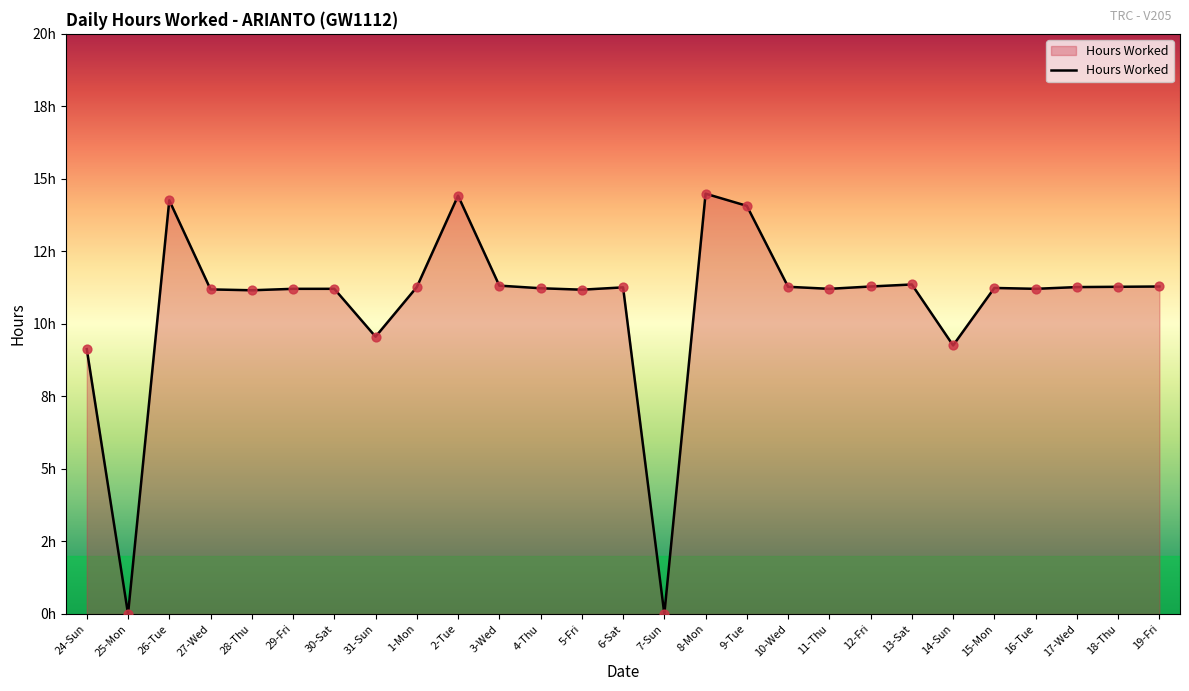

Between 1-Mon and 9-Tue, which is larger?

9-Tue